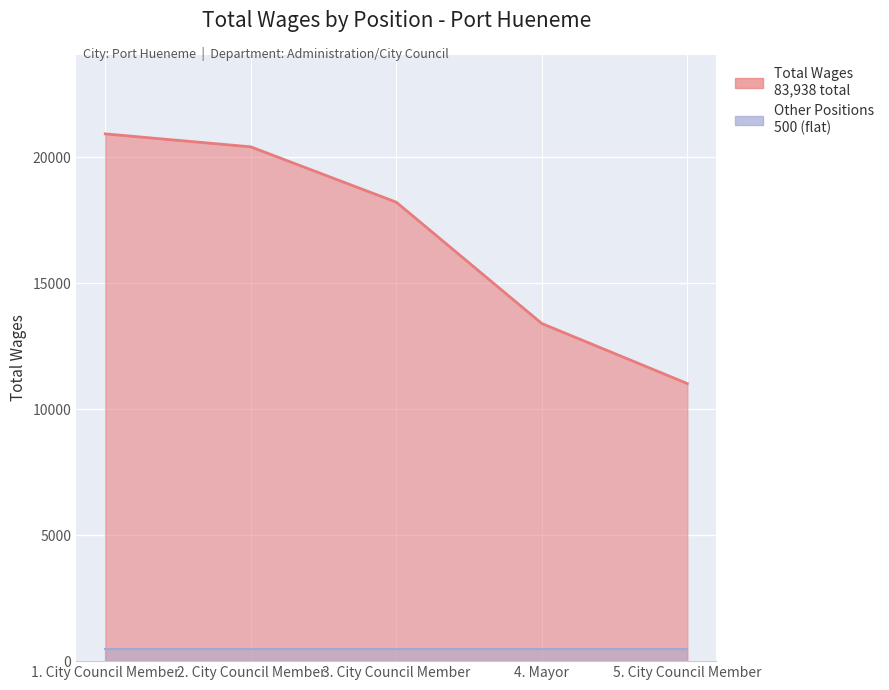

Is it true that the value at 2. City Council Member is 20404?

True